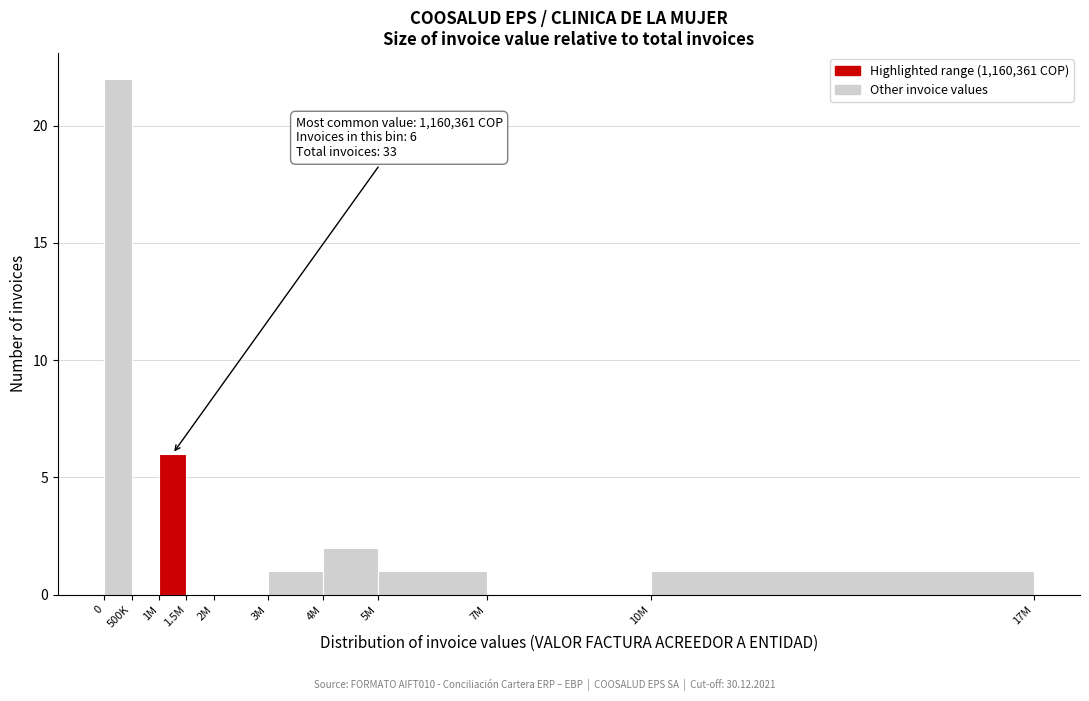

Reading left to right, what are all the values shown in this chart?

0=22	500K=0	1M=6	1.5M=0	2M=0	3M=1	4M=2	5M=1	7M=0	10M=1